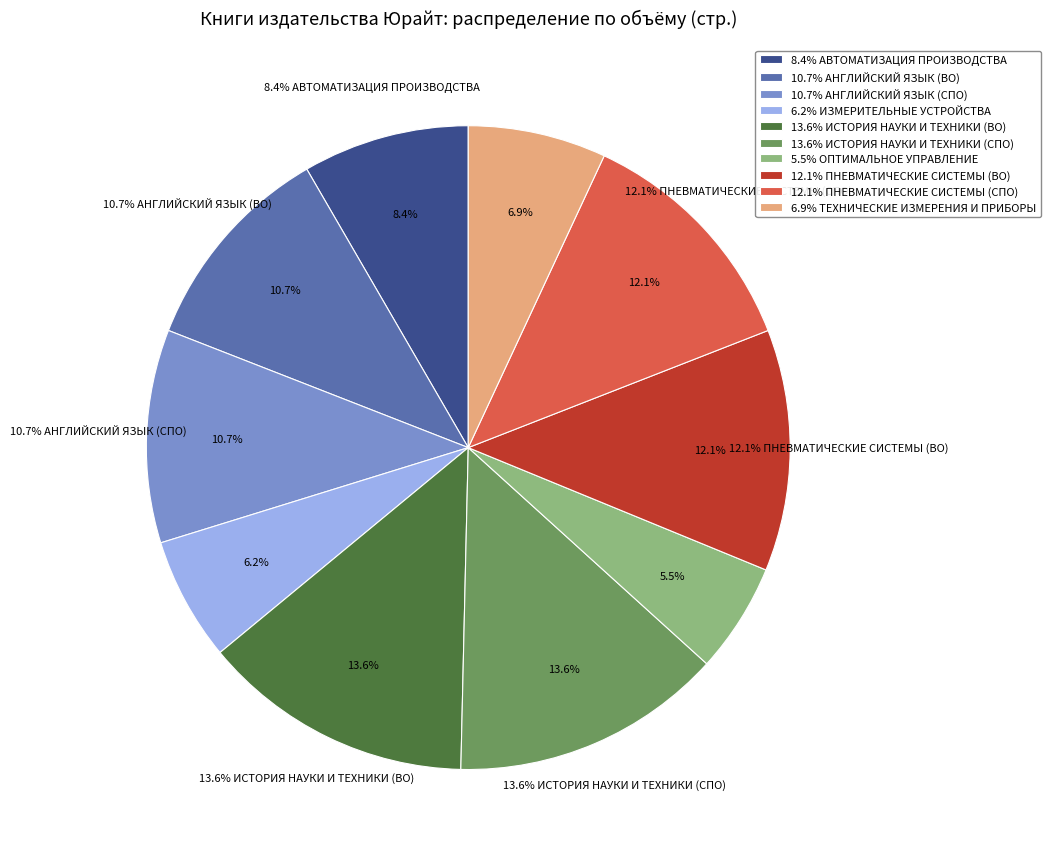

What is the change in value from ОПТИМАЛЬНОЕ УПРАВЛЕНИЕ to ПНЕВМАТИЧЕСКИЕ СИСТЕМЫ (СПО)?

+144